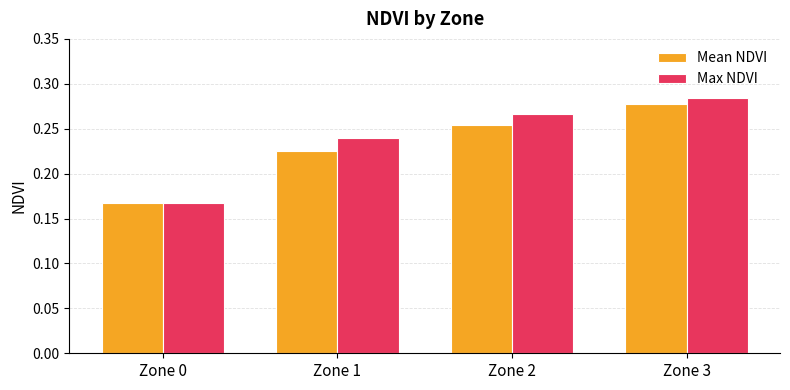

Are the bars horizontal?

No